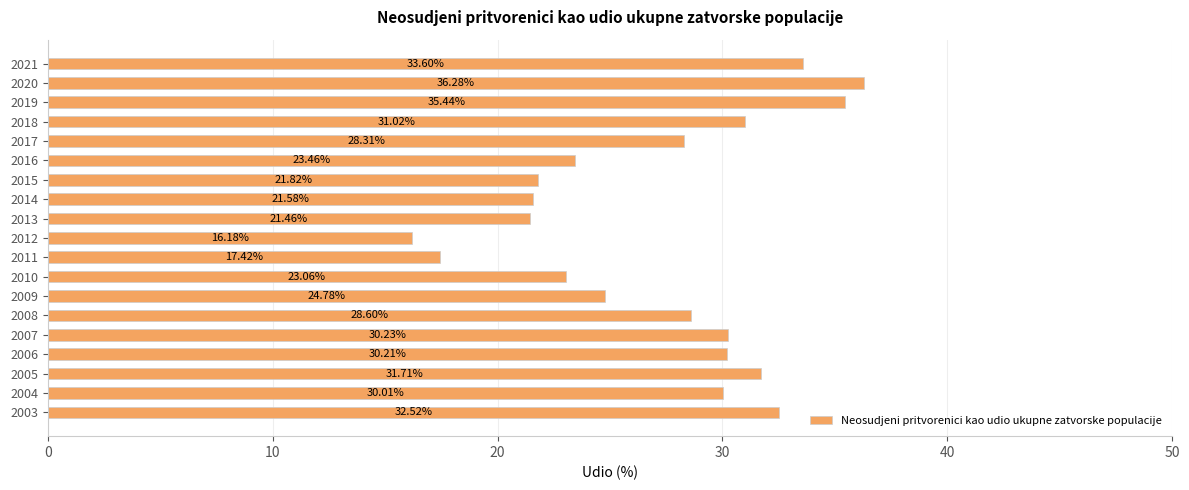

What is the maximum value shown in the chart?

36.3